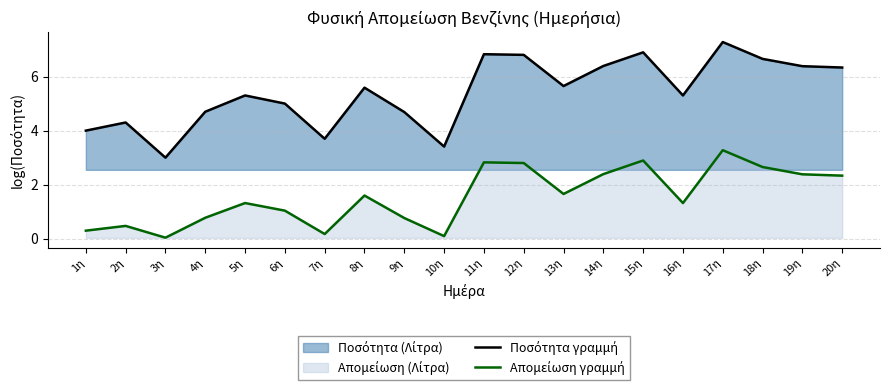

Rank the series by their average value, from lowest to highest.

Απομείωση γραμμή, Ποσότητα γραμμή